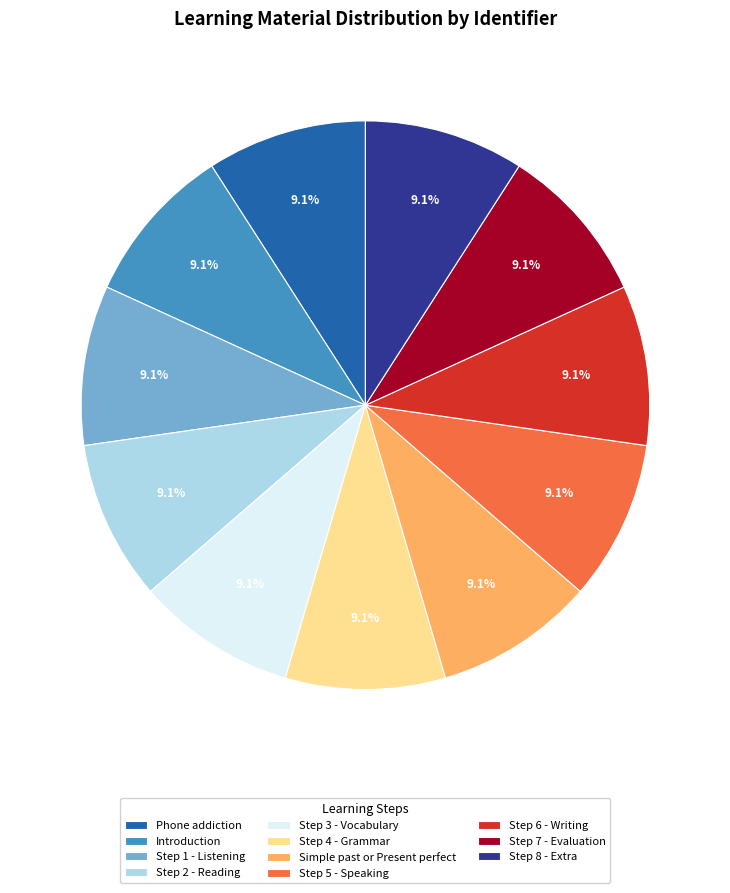

Does Step 5 - Speaking represent more than half of the total?

No